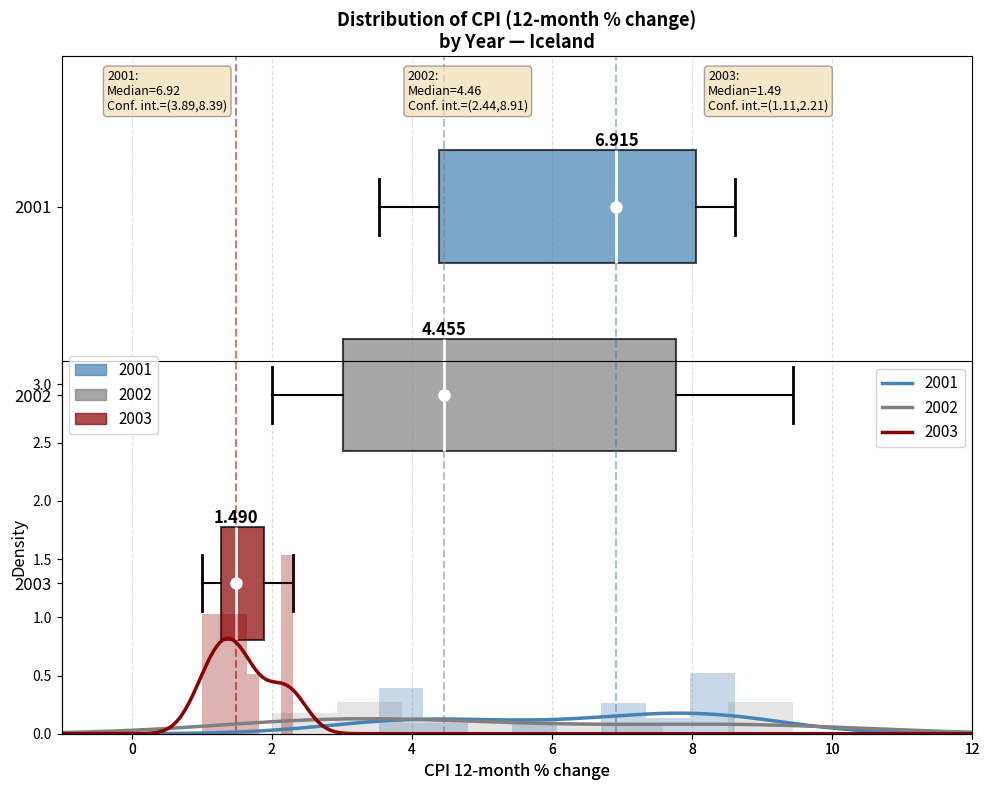

Which box has the furthest to the left median line?

2003